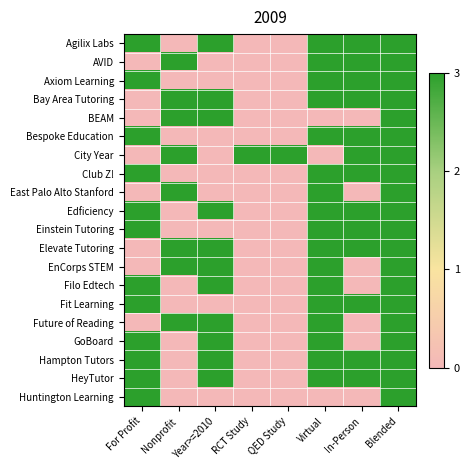

Reading left to right, transcribe all the data shown in this chart.

Agilix Labs: For Profit=3	Nonprofit=0	Year>=2010=3	RCT Study=0	QED Study=0	Virtual=3	In-Person=3	Blended=3
AVID: For Profit=0	Nonprofit=3	Year>=2010=0	RCT Study=0	QED Study=0	Virtual=3	In-Person=3	Blended=3
Axiom Learning: For Profit=3	Nonprofit=0	Year>=2010=0	RCT Study=0	QED Study=0	Virtual=3	In-Person=3	Blended=3
Bay Area Tutoring: For Profit=0	Nonprofit=3	Year>=2010=3	RCT Study=0	QED Study=0	Virtual=3	In-Person=3	Blended=3
BEAM: For Profit=0	Nonprofit=3	Year>=2010=3	RCT Study=0	QED Study=0	Virtual=0	In-Person=0	Blended=3
Bespoke Education: For Profit=3	Nonprofit=0	Year>=2010=0	RCT Study=0	QED Study=0	Virtual=3	In-Person=3	Blended=3
City Year: For Profit=0	Nonprofit=3	Year>=2010=0	RCT Study=3	QED Study=3	Virtual=0	In-Person=3	Blended=3
Club Z!: For Profit=3	Nonprofit=0	Year>=2010=0	RCT Study=0	QED Study=0	Virtual=3	In-Person=3	Blended=3
East Palo Alto Stanford: For Profit=0	Nonprofit=3	Year>=2010=0	RCT Study=0	QED Study=0	Virtual=3	In-Person=0	Blended=3
Edficiency: For Profit=3	Nonprofit=0	Year>=2010=3	RCT Study=0	QED Study=0	Virtual=3	In-Person=3	Blended=3
Einstein Tutoring: For Profit=3	Nonprofit=0	Year>=2010=0	RCT Study=0	QED Study=0	Virtual=3	In-Person=3	Blended=3
Elevate Tutoring: For Profit=0	Nonprofit=3	Year>=2010=3	RCT Study=0	QED Study=0	Virtual=3	In-Person=3	Blended=3
EnCorps STEM: For Profit=0	Nonprofit=3	Year>=2010=3	RCT Study=0	QED Study=0	Virtual=3	In-Person=0	Blended=3
Filo Edtech: For Profit=3	Nonprofit=0	Year>=2010=3	RCT Study=0	QED Study=0	Virtual=3	In-Person=0	Blended=3
Fit Learning: For Profit=3	Nonprofit=0	Year>=2010=0	RCT Study=0	QED Study=0	Virtual=3	In-Person=3	Blended=3
Future of Reading: For Profit=0	Nonprofit=3	Year>=2010=3	RCT Study=0	QED Study=0	Virtual=3	In-Person=0	Blended=3
GoBoard: For Profit=3	Nonprofit=0	Year>=2010=3	RCT Study=0	QED Study=0	Virtual=3	In-Person=0	Blended=3
Hampton Tutors: For Profit=3	Nonprofit=0	Year>=2010=3	RCT Study=0	QED Study=0	Virtual=3	In-Person=3	Blended=3
HeyTutor: For Profit=3	Nonprofit=0	Year>=2010=3	RCT Study=0	QED Study=0	Virtual=3	In-Person=3	Blended=3
Huntington Learning: For Profit=3	Nonprofit=0	Year>=2010=0	RCT Study=0	QED Study=0	Virtual=0	In-Person=0	Blended=3